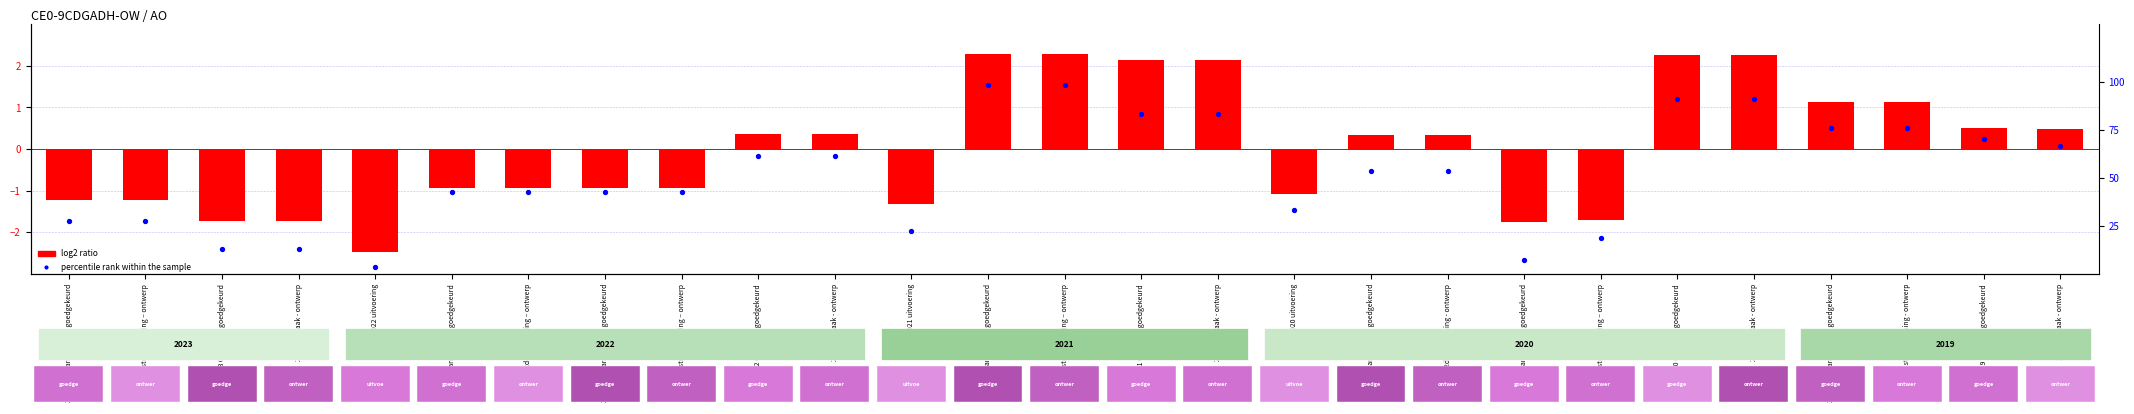

What is the minimum value shown in the chart?

-2.5